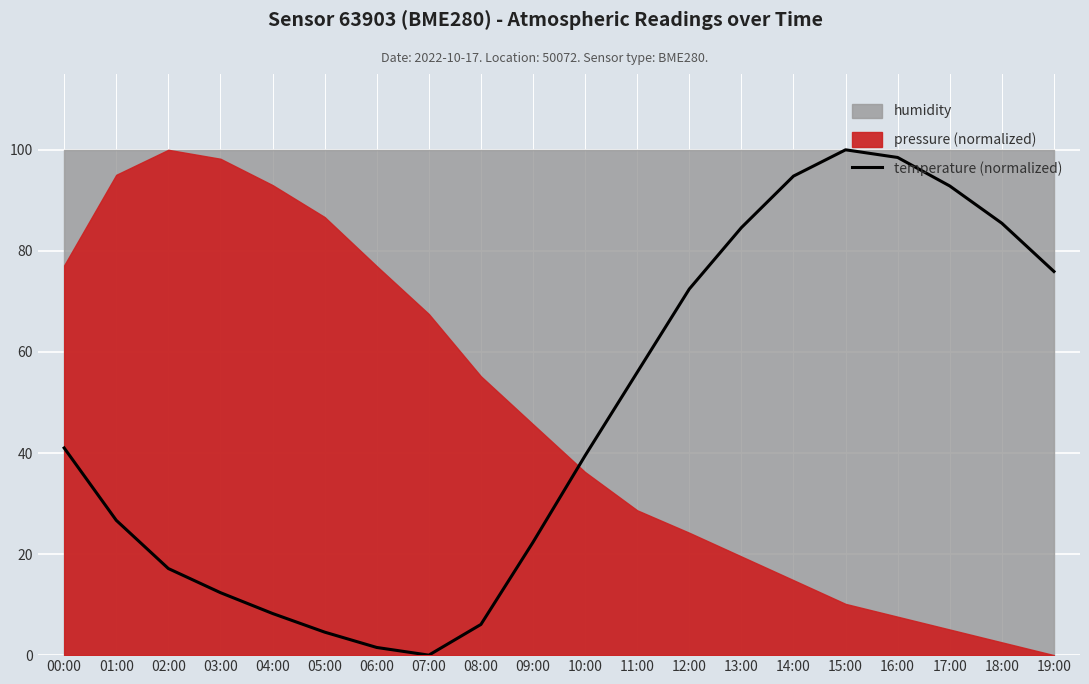

What is the difference between the maximum and minimum values?

100.0